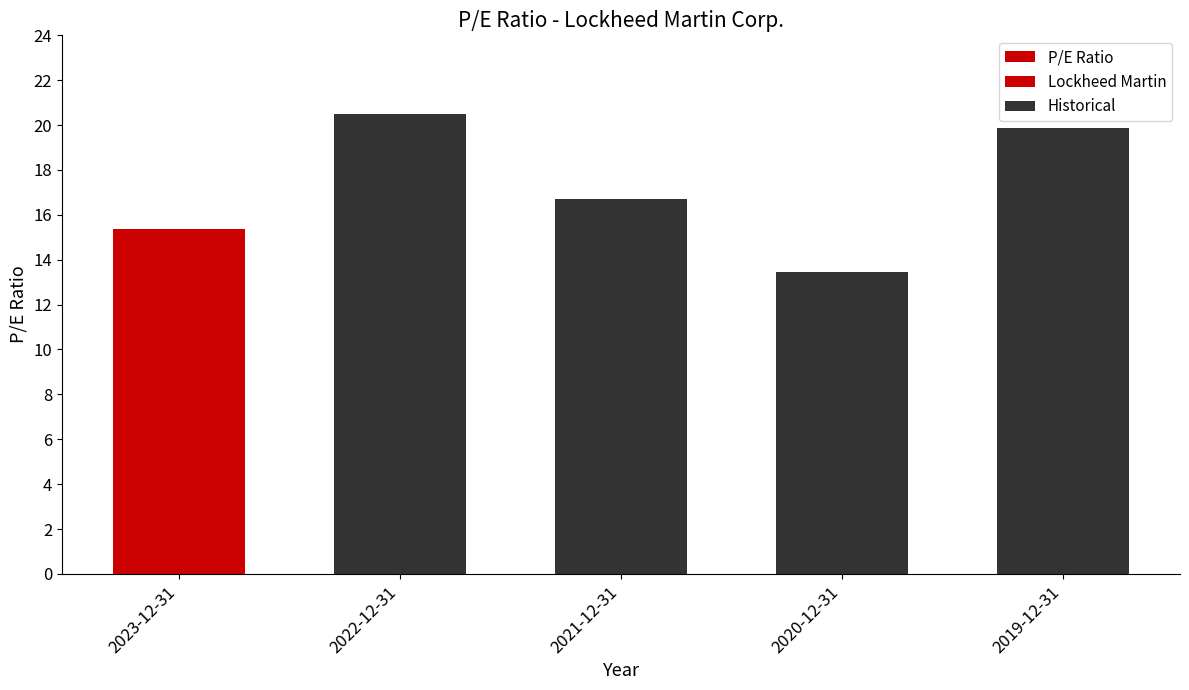

What position from the left is 2019-12-31?

5